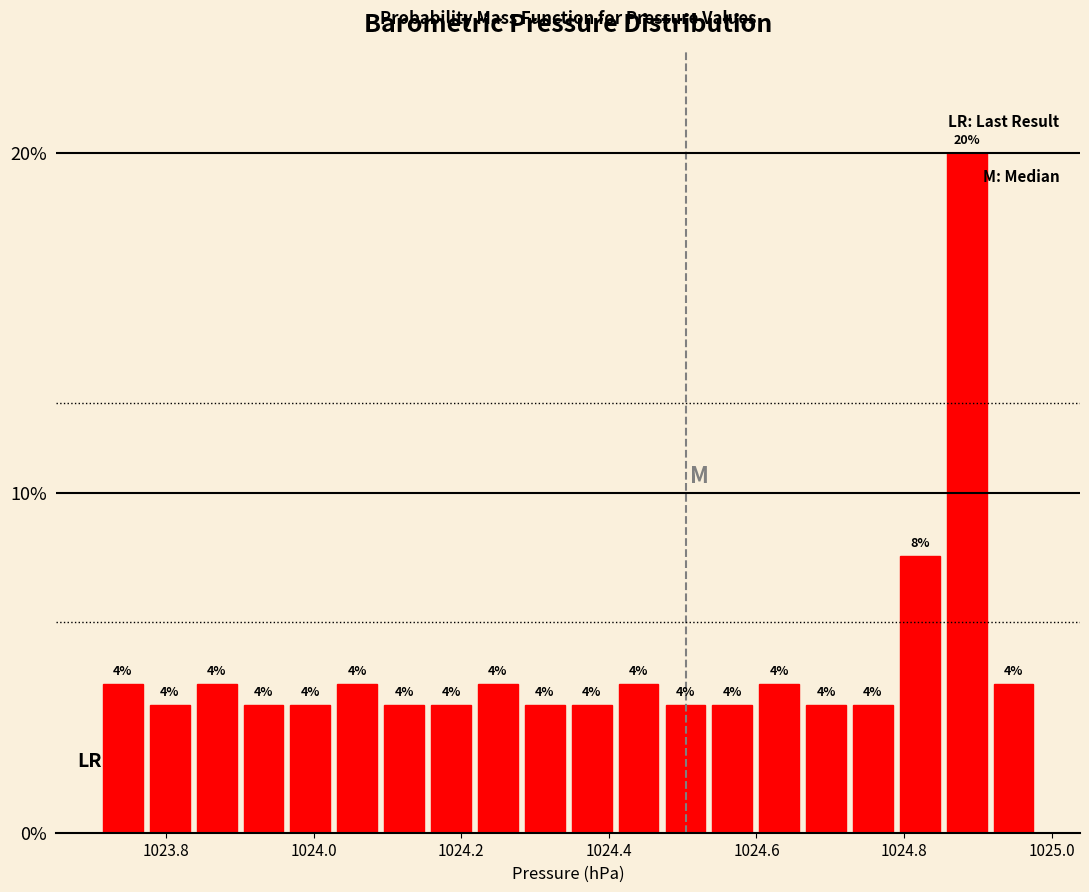

Read against the x-axis, roughly where is the centre of the tallest bar?

1024.88